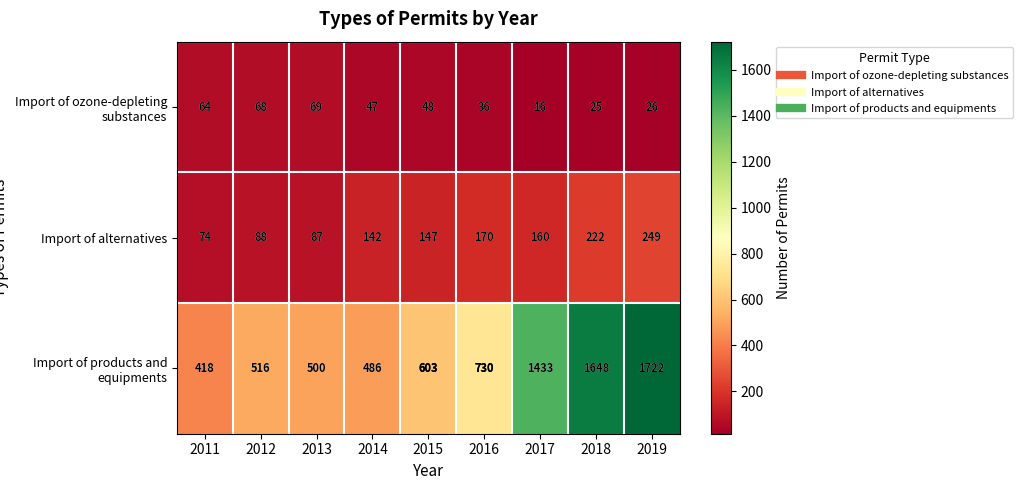

Count the number of categories in the chart.

9